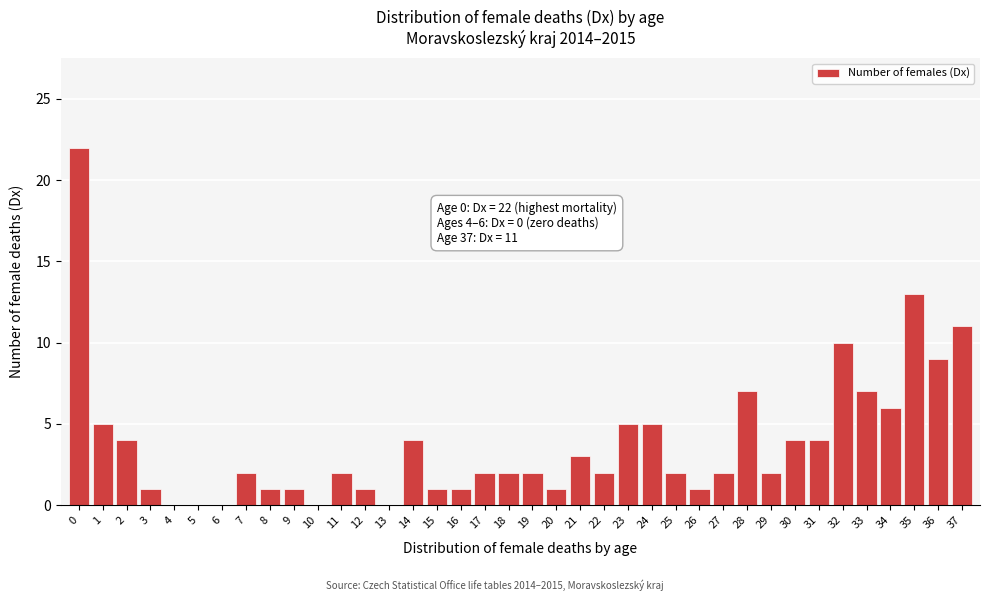

What is the change in value from 25 to 36?

+7